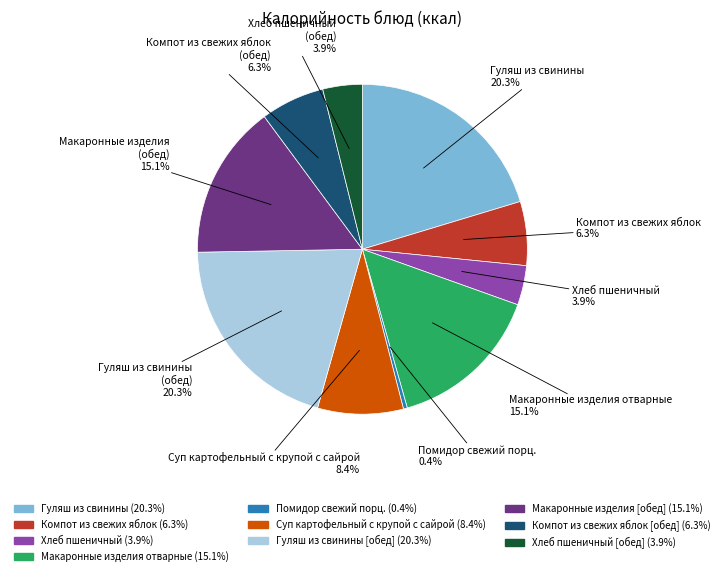

Does any single category account for the majority?

No